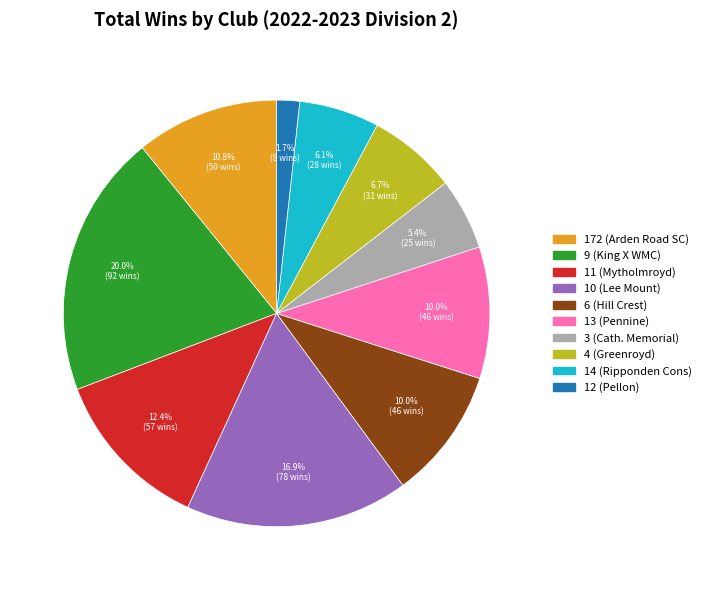

Does any single category account for the majority?

No